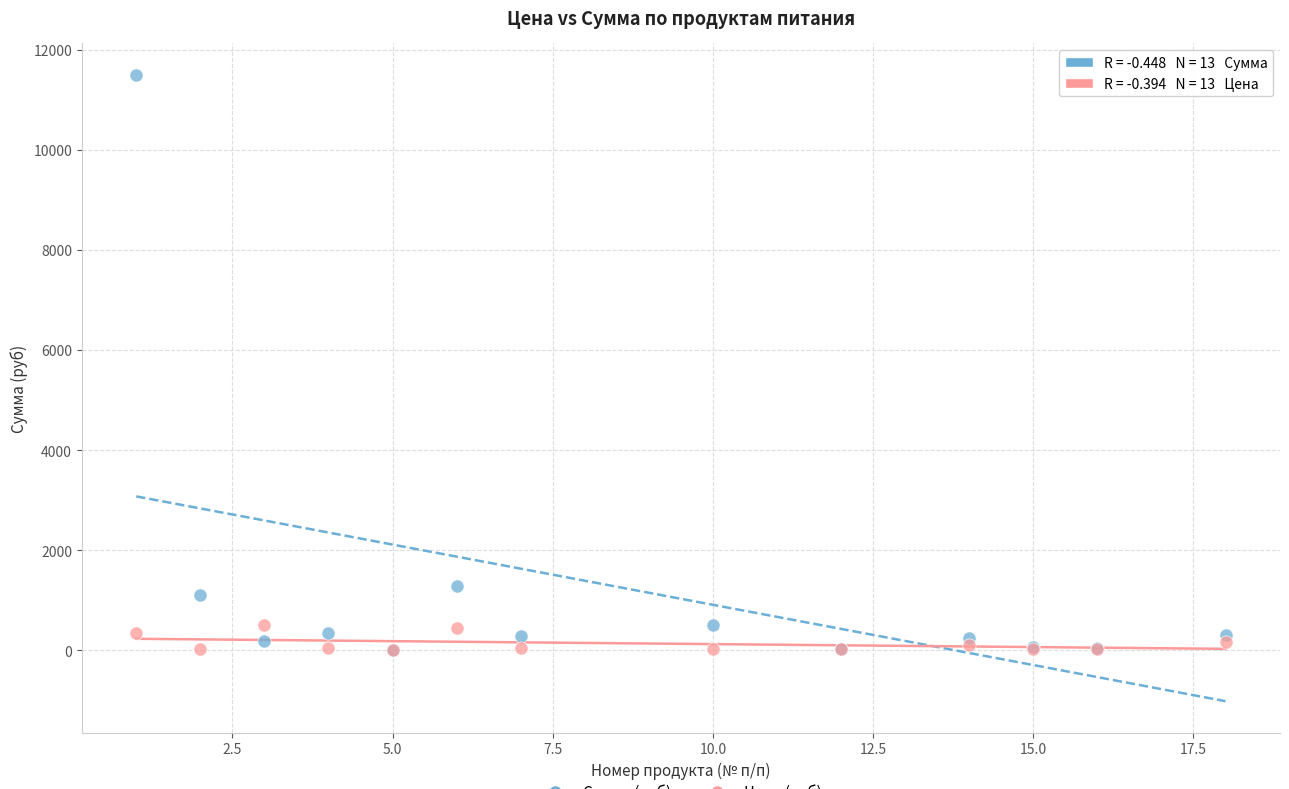

Across all series, what Y value is closest to 5754?

1281.6